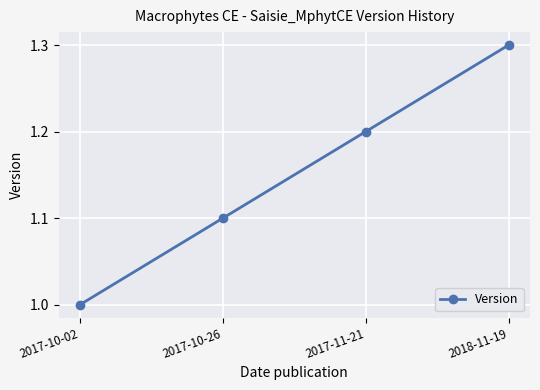

Approximately how many times larger is the value at 2017-11-21 compared to 2017-10-26?

1.1